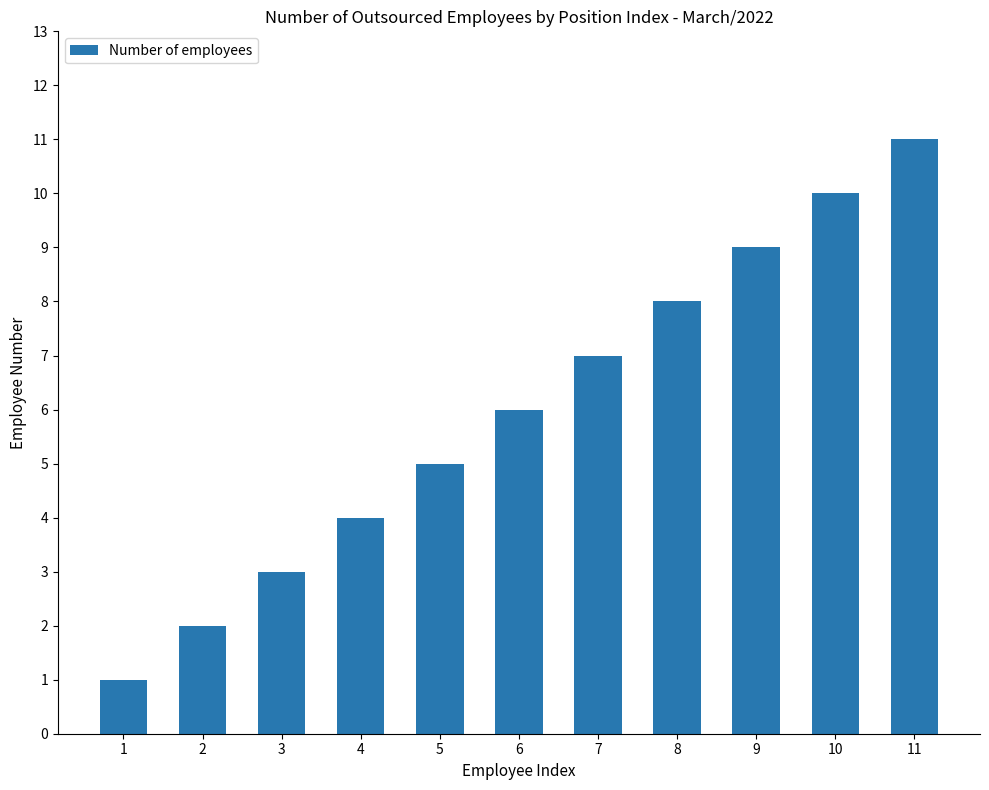

What is the difference between the values at 10 and 3?

7